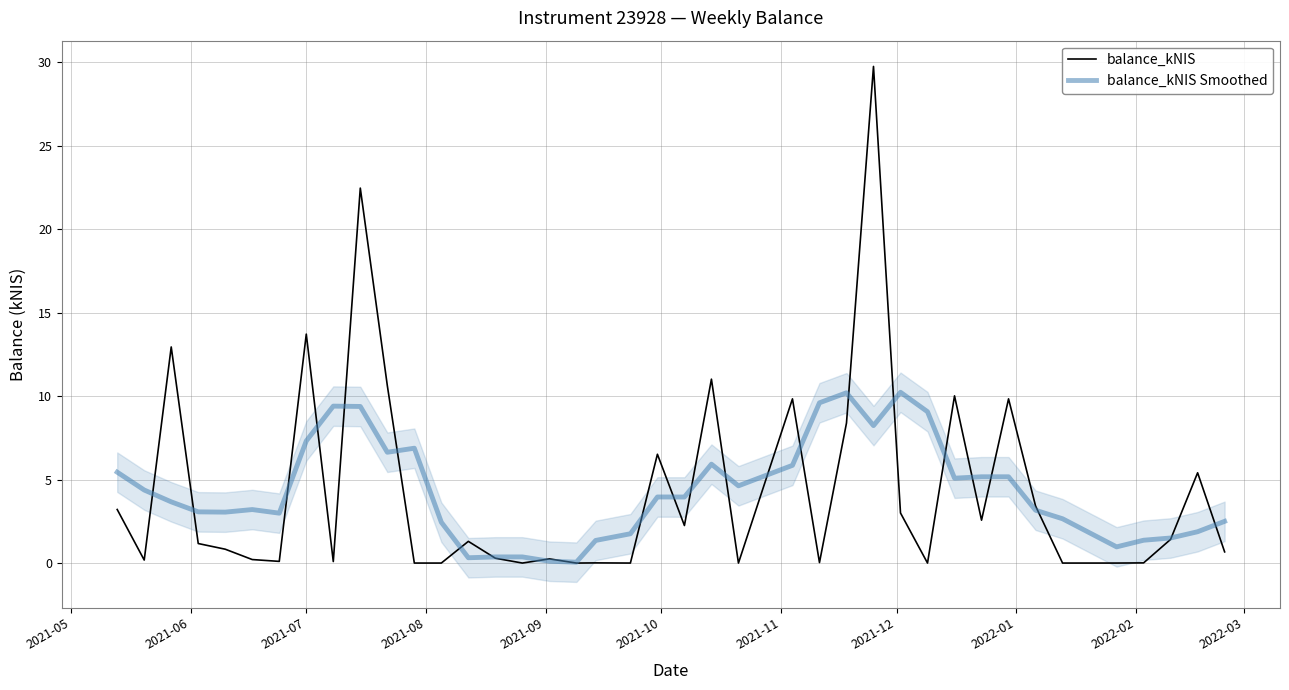

What is the difference between the highest and lowest values at 2021-07?

6.4